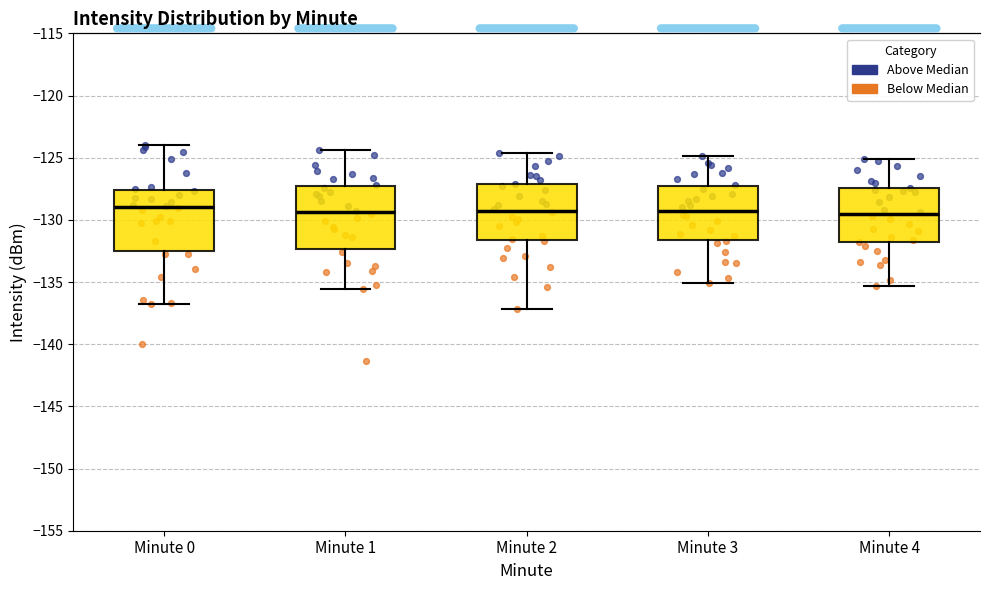

Reading left to right, transcribe this box plot: for each box, give where its median line is, the range the box spans, and where its two whiskers end, as read against the y-axis. The values are not printed on the chart, so give them approximately, as read against the axis.

Minute 0: median -129.0, box -132.5 to -127.5, whiskers -136.5 to -124.0
Minute 1: median -129.5, box -132.5 to -127.5, whiskers -135.5 to -124.5
Minute 2: median -129.0, box -131.5 to -127.0, whiskers -137.0 to -124.5
Minute 3: median -129.5, box -131.5 to -127.5, whiskers -135.0 to -125.0
Minute 4: median -129.5, box -131.5 to -127.5, whiskers -135.5 to -125.0